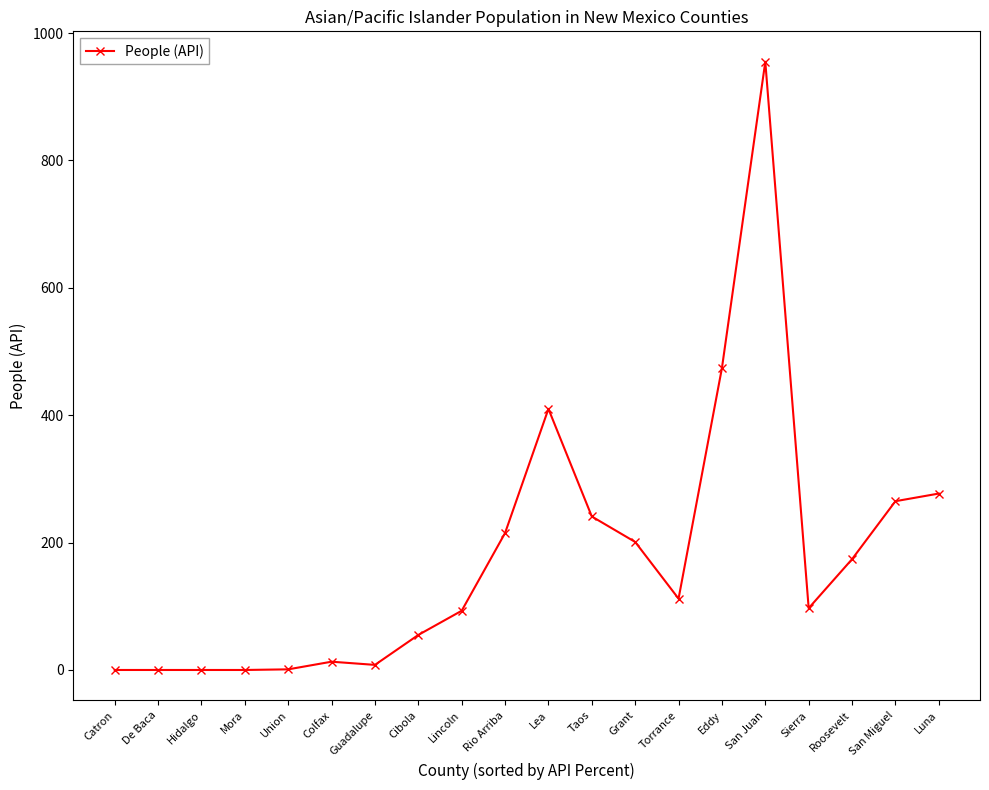

Which label corresponds to the largest value in the chart?

San Juan